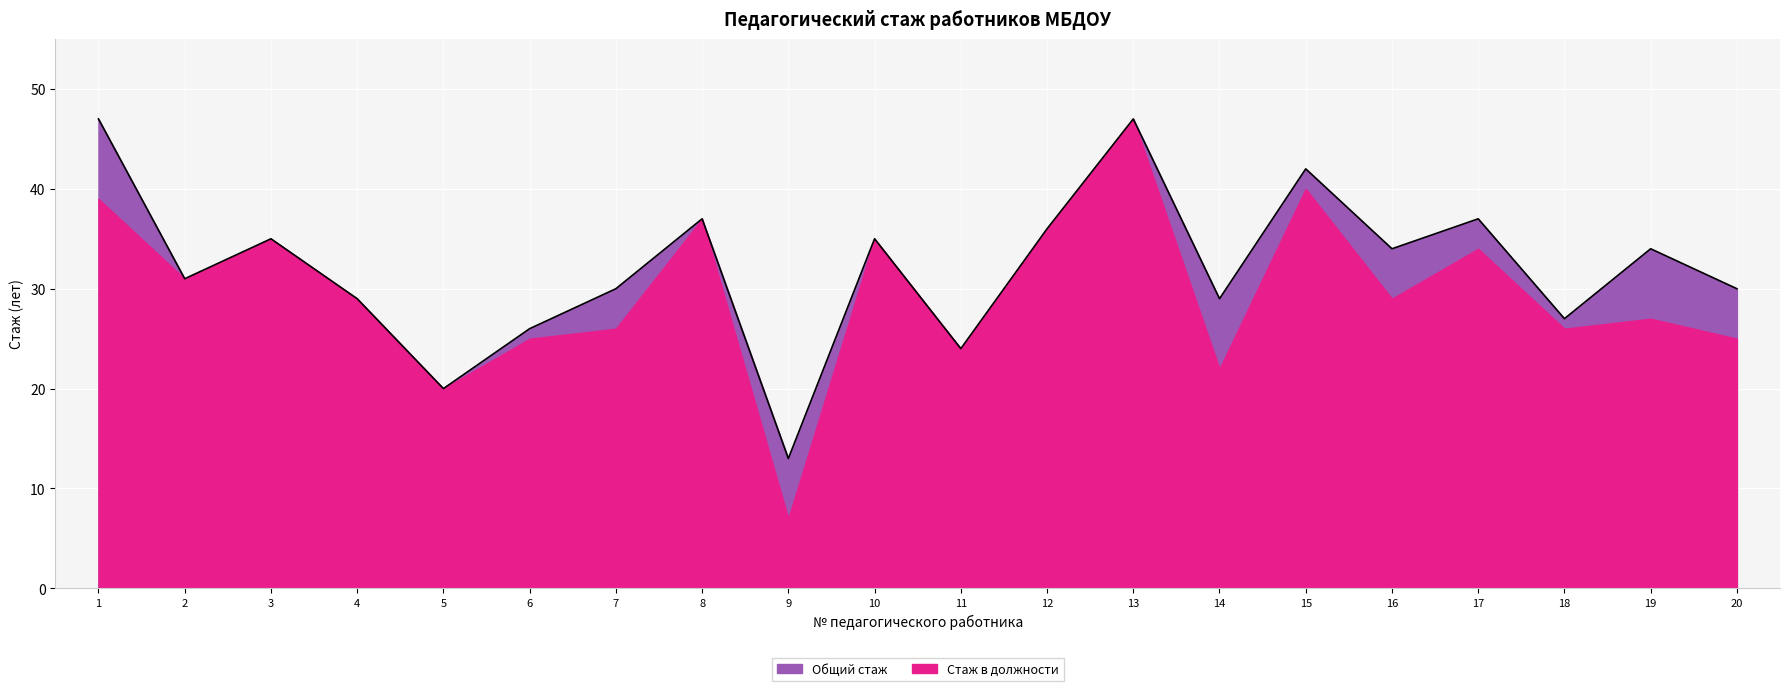

What is the sum of the values at 7 and 20?

60